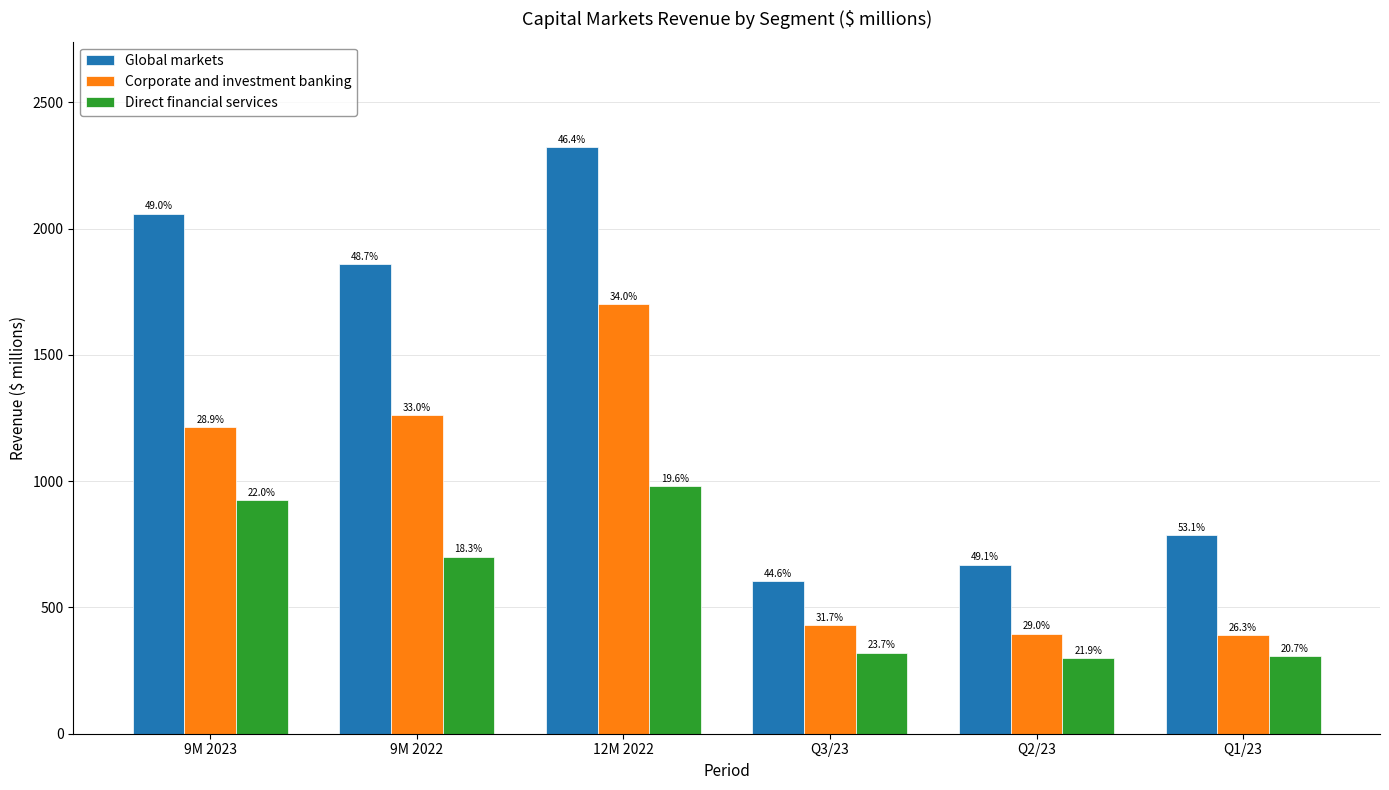

Between 9M 2023 and 9M 2022, which is larger?

9M 2023